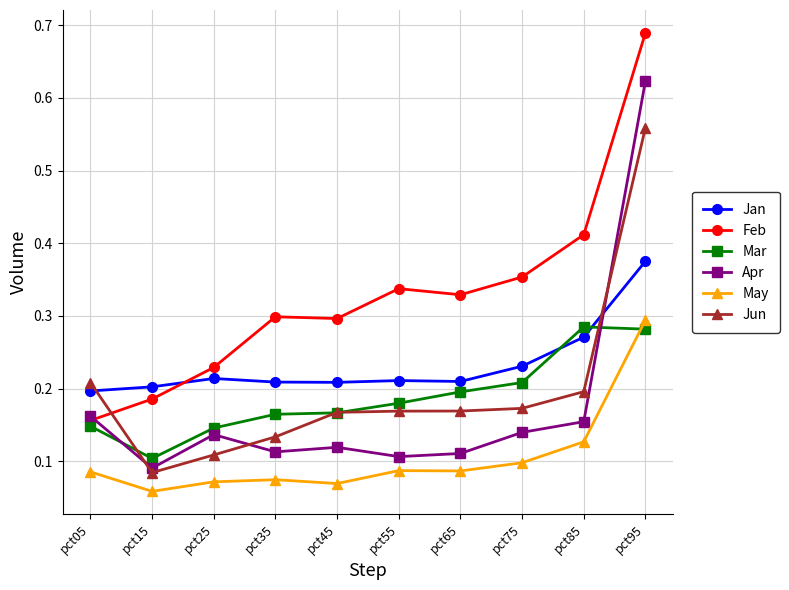

Between pct25 and pct65, which series saw the biggest shift?

Feb